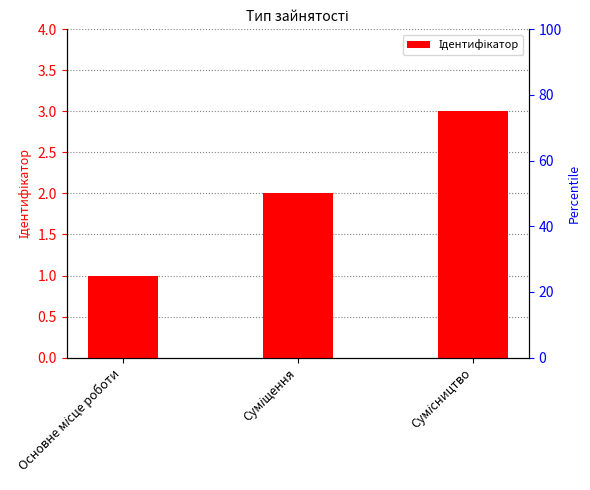

How many bars are there in total?

3